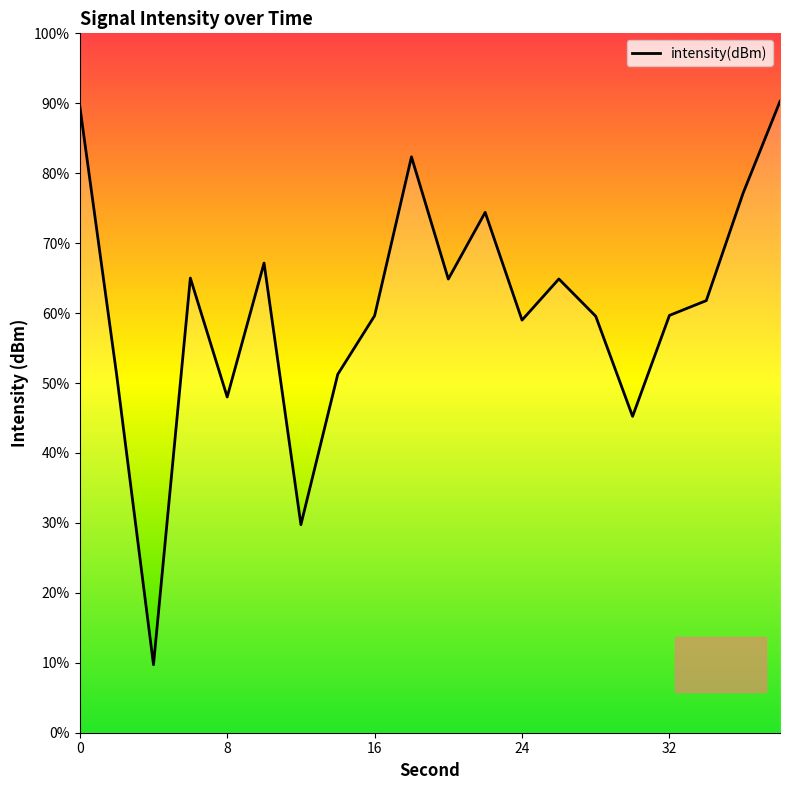

Where is the data nearest to the value -116?

14